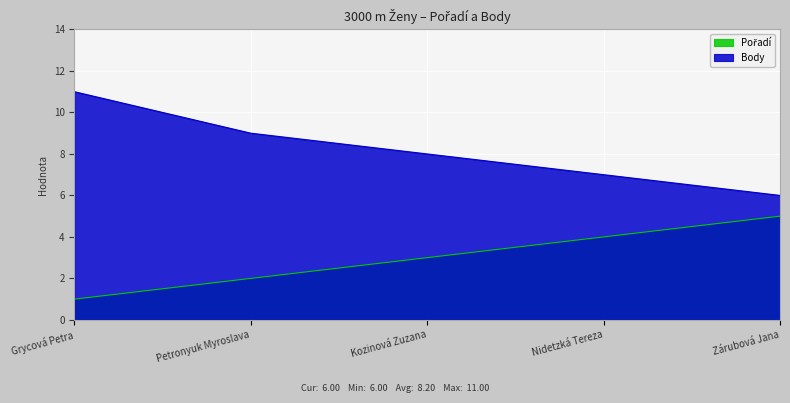

Reading right to left, extract all data points from this chart.

Pořadí: 5	4	3	2	1
Body: 6	7	8	9	11